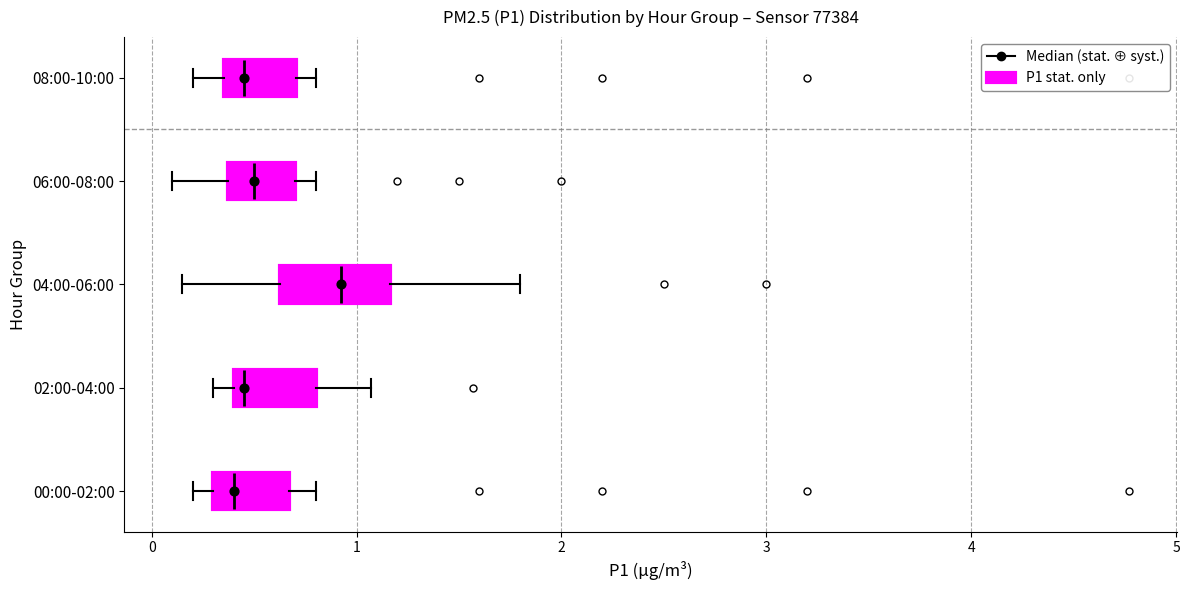

Comparing the boxes themselves (not the whiskers), which one is the widest?

04:00-06:00